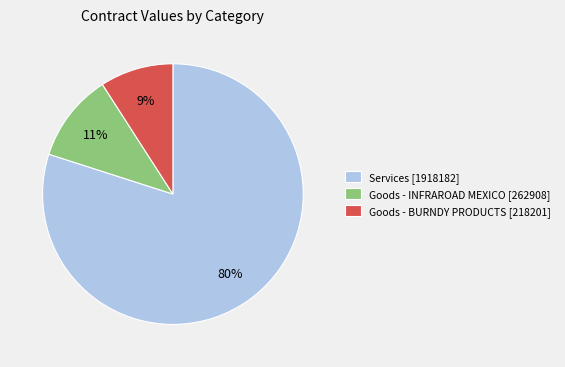

To the nearest percent, what portion does Services [1918182] represent?

80%